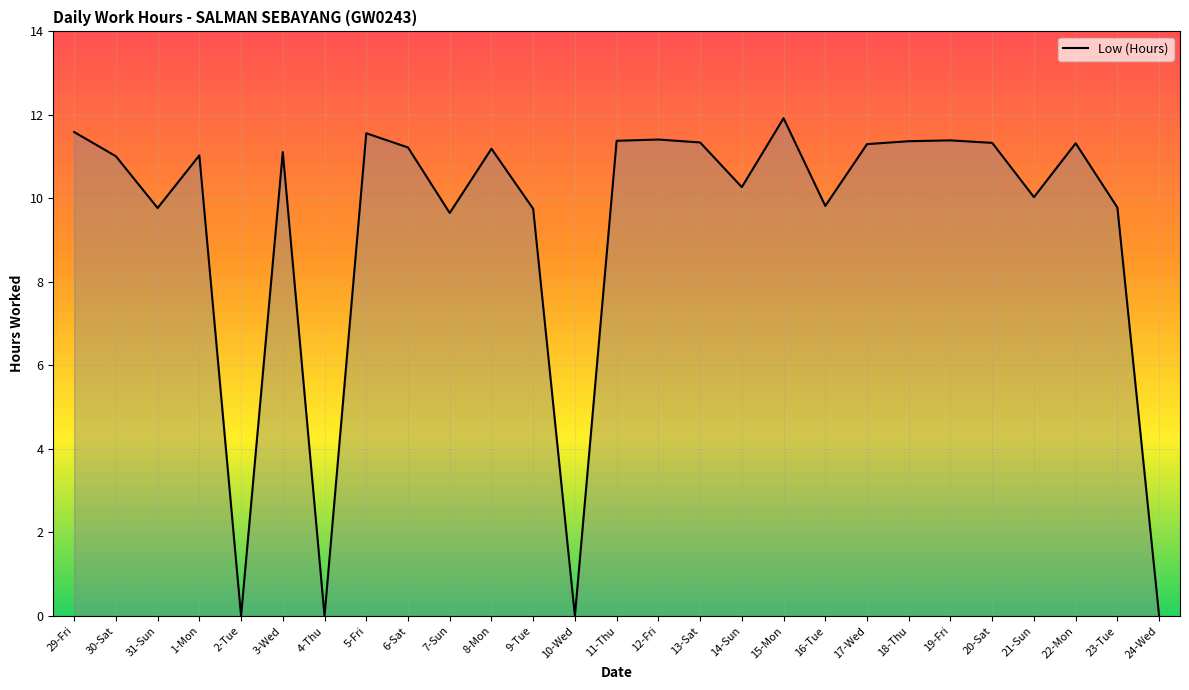

What is the difference between the values at 16-Tue and 30-Sat?

1.2